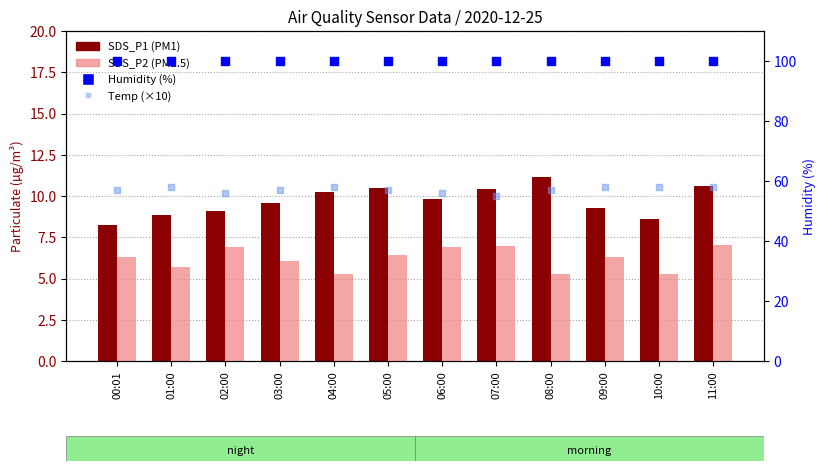

What is the total value across all series at 00:01?

171.5